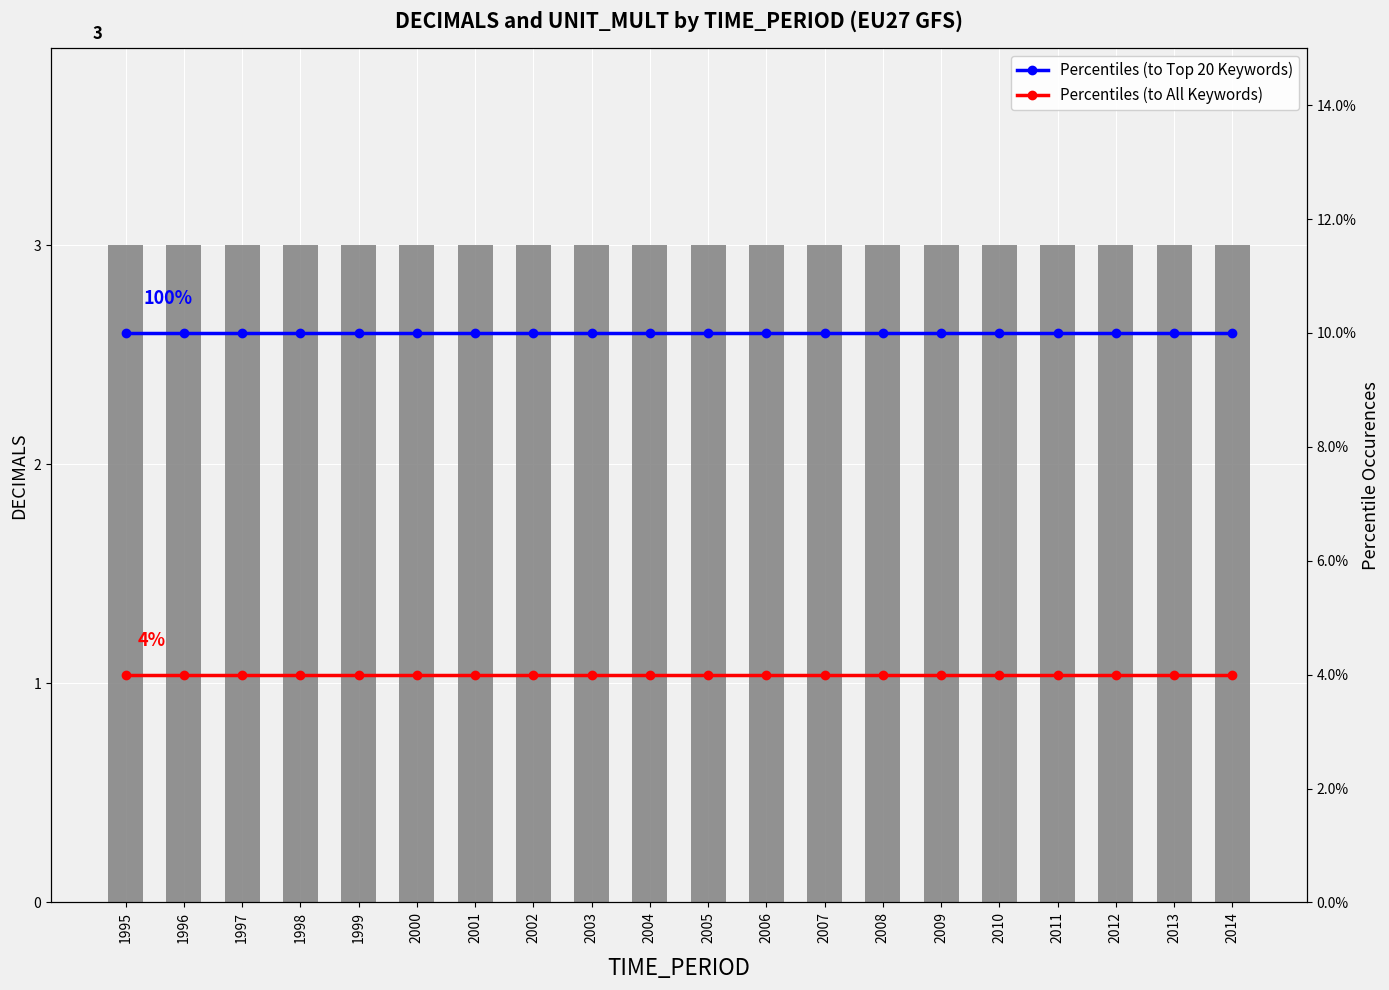

What is the spread (max minus min) of values at 2009?

3.0